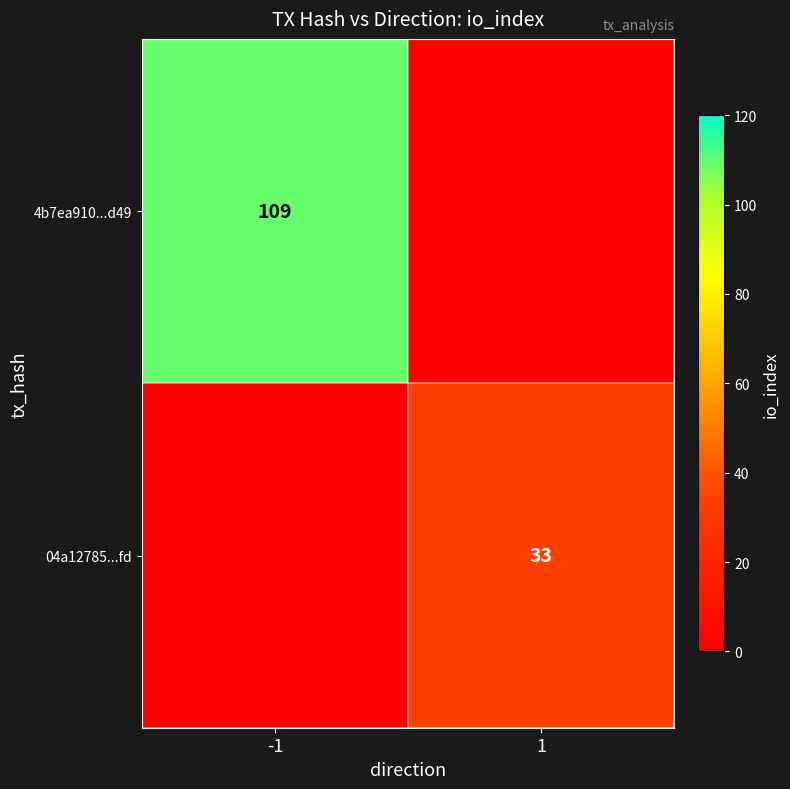

Is it true that 04a12785...fd equals 12 at 1?

False